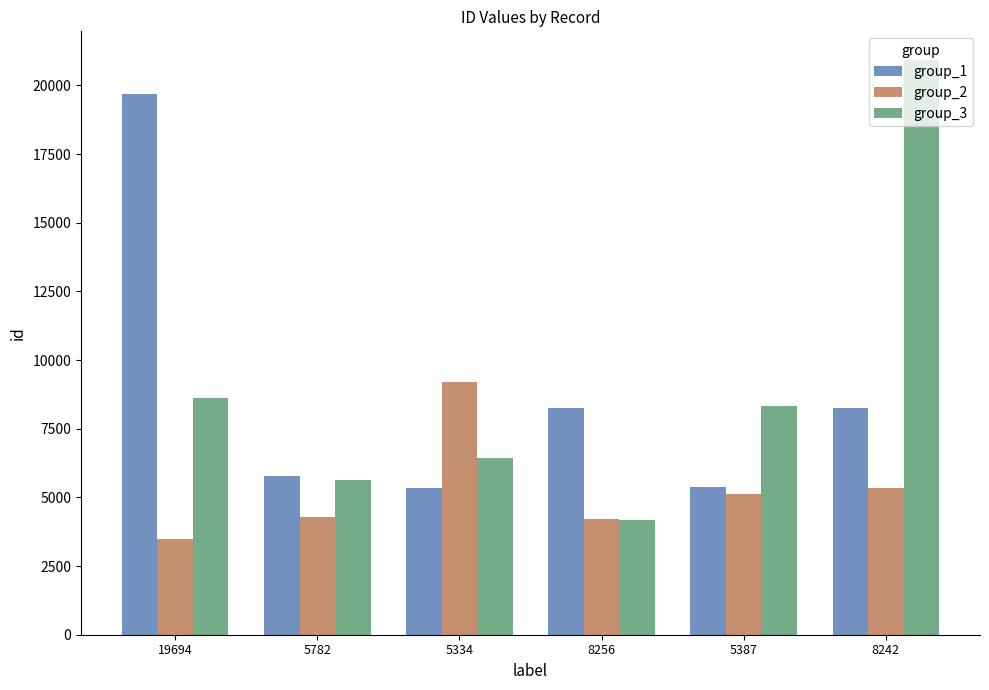

Which series changed the most between 19694 and 5387?

group_1